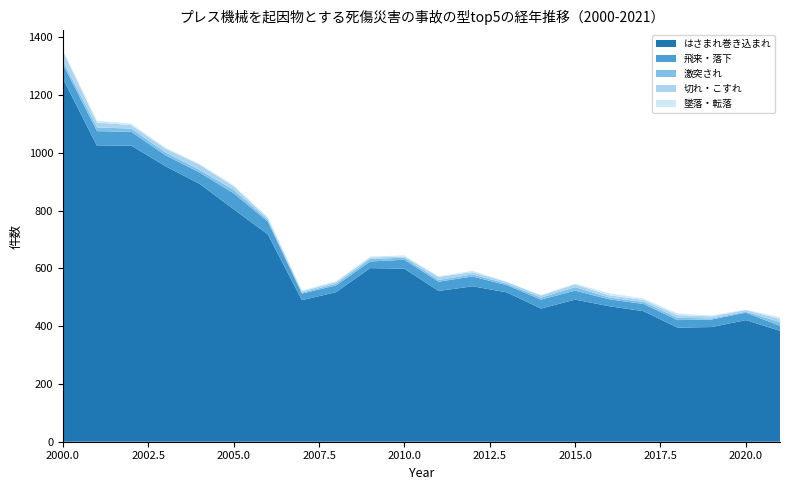

Reading left to right, list all the values displayed in this chart.

はさまれ巻き込まれ: 1257	1024	1025	954	893	805	718	490	518	601	599	522	538	517	461	492	469	452	395	397	421	384
飛来・落下: 50	51	48	38	39	55	44	23	23	23	31	32	34	25	31	31	24	25	26	26	26	17
激突され: 11	13	11	10	9	12	6	3	6	9	7	6	7	5	7	12	6	7	8	4	3	13
切れ・こすれ: 34	17	12	13	18	12	6	5	6	5	4	11	8	6	7	10	8	7	9	7	6	11
墜落・転落: 4	6	5	3	3	4	4	2	3	3	4	1	5	1	2	2	7	5	6	3	1	6